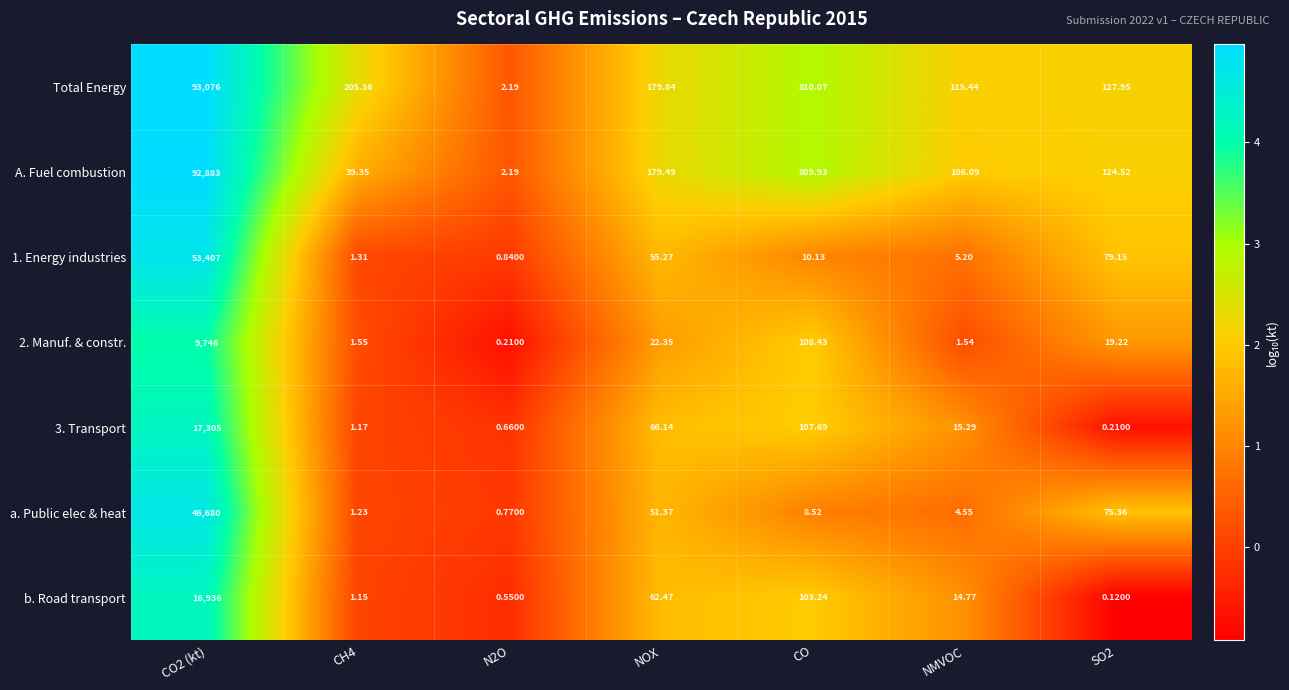

Which series changed the most between CH4 and CO?

A. Fuel combustion